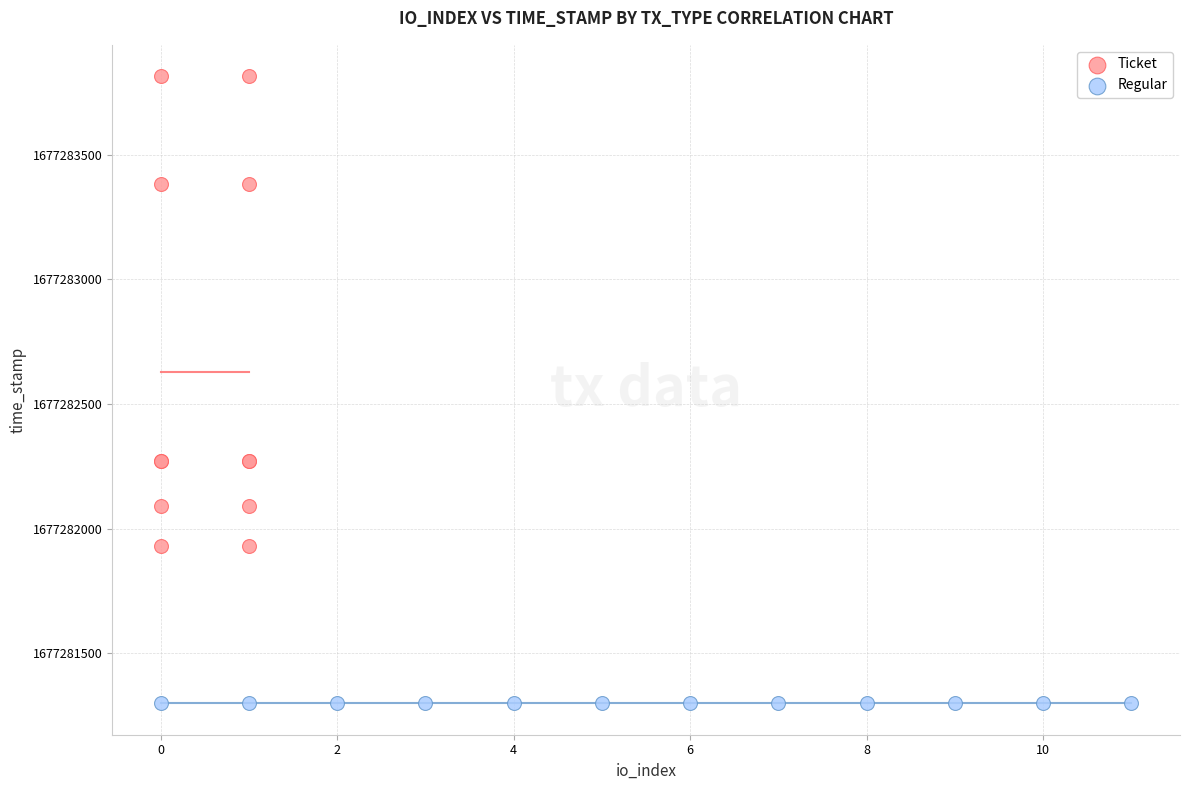

Which series reaches the maximum Y coordinate?

Ticket